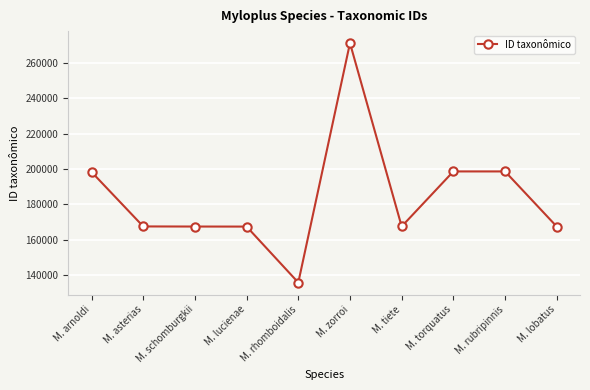

What is the minimum value shown in the chart?

135702